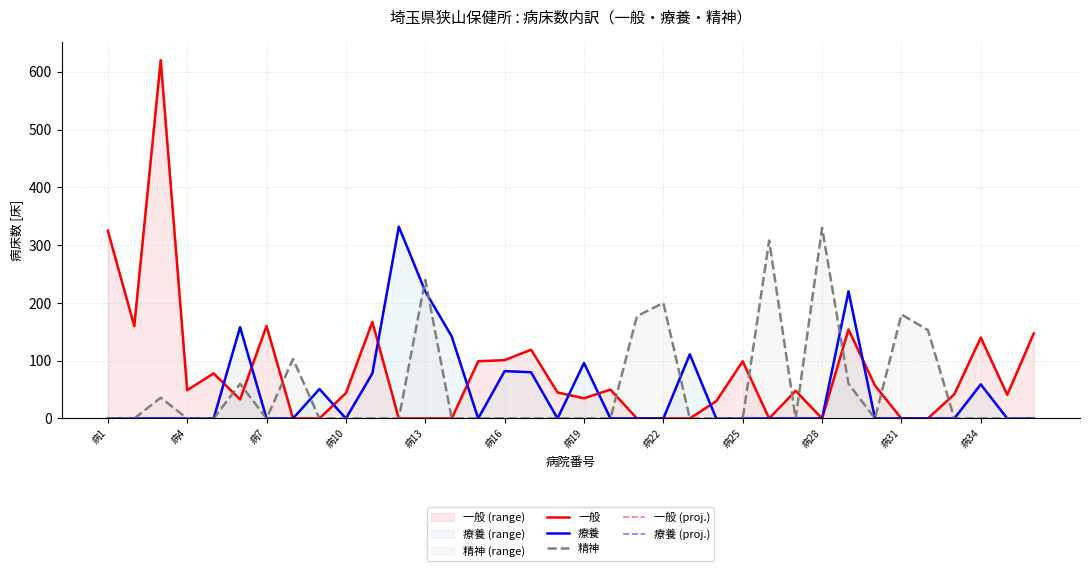

How many data points in 療養 are above 0?

12